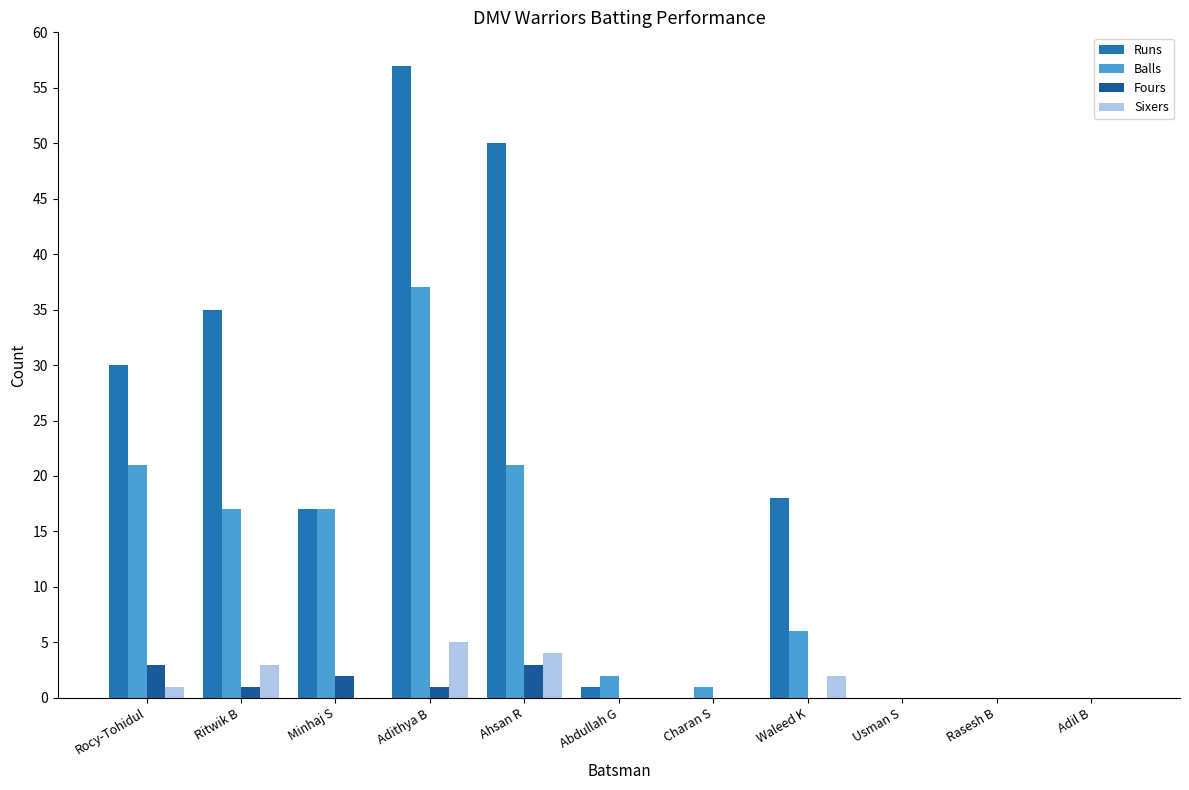

Count the number of categories in the chart.

11